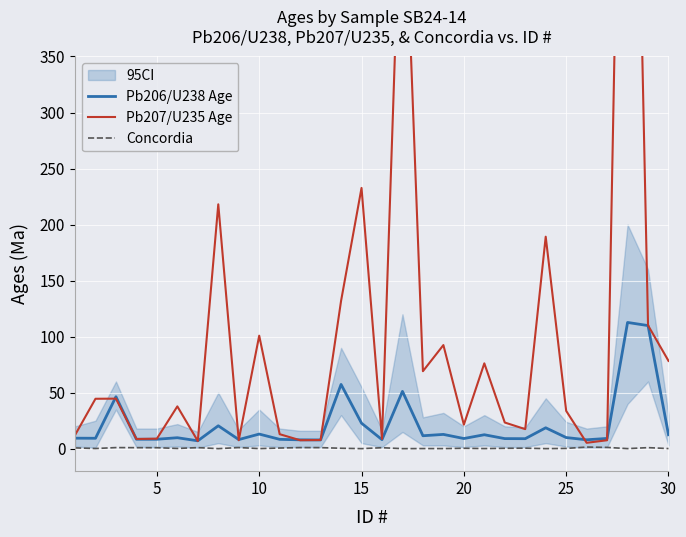

At how many categories does at least one series exceed 478?

2